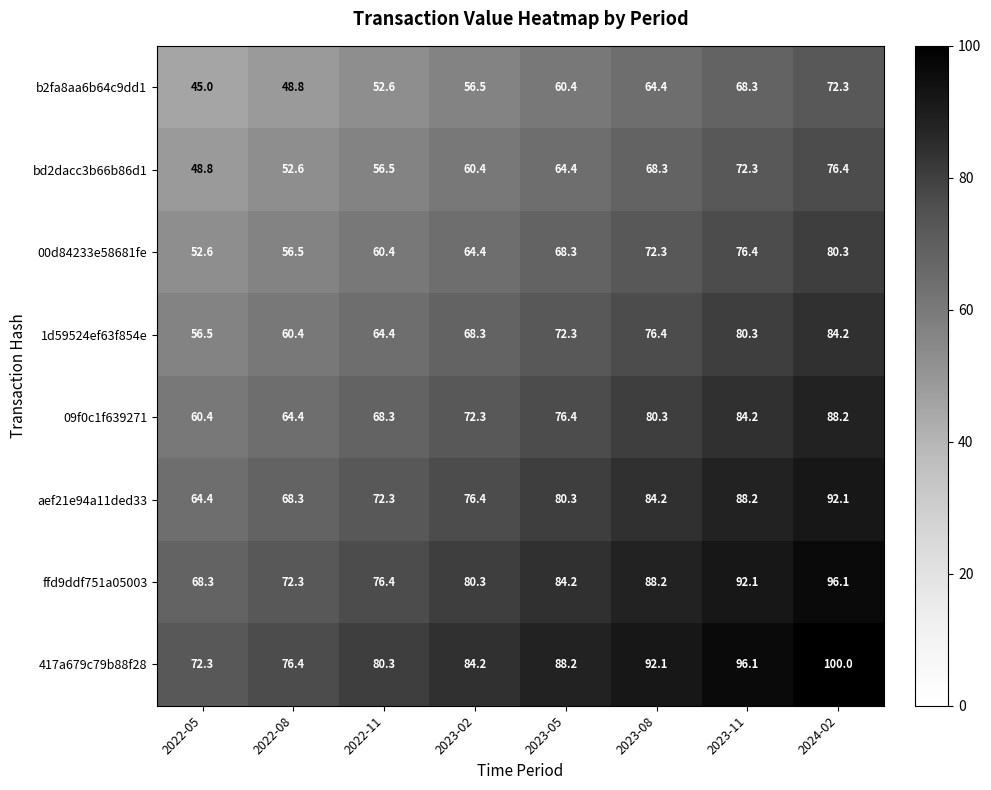

What is the spread (max minus min) of values at 2024-02?

27.7